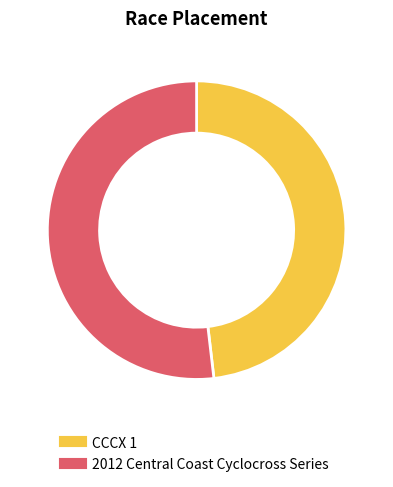

How many slices are in this pie chart?

2